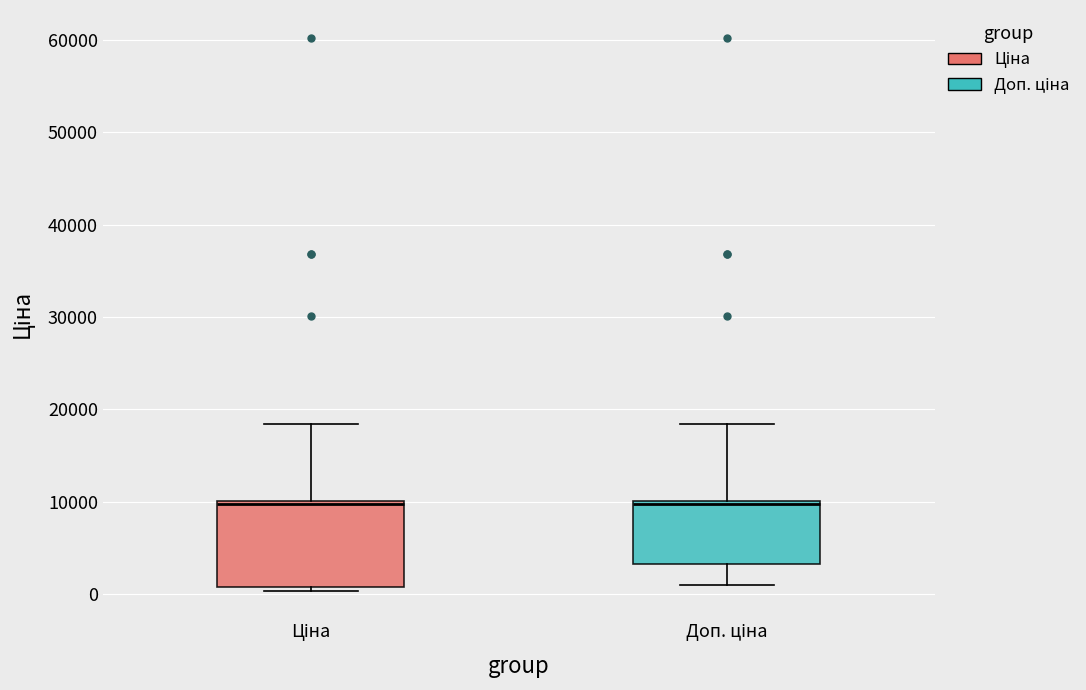

Reading left to right, transcribe this box plot: for each box, give where its median line is, the range the box spans, and where its two whiskers end, as read against the y-axis. The values are not printed on the chart, so give them approximately, as read against the axis.

Ціна: median 10000, box 1000 to 10000, whiskers 0 to 18000
Доп. ціна: median 10000, box 3000 to 10000, whiskers 1000 to 18000